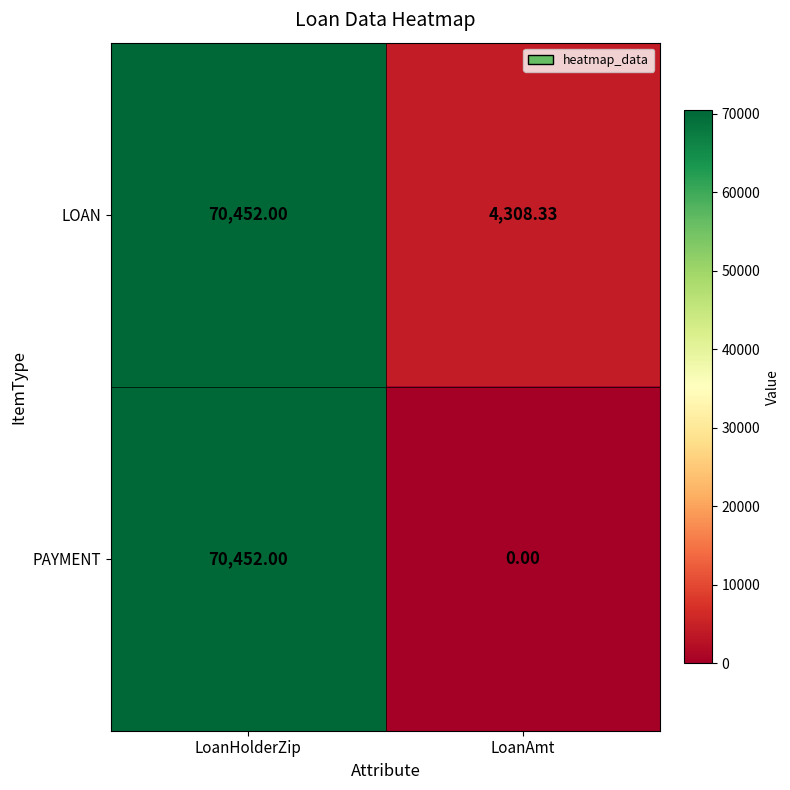

Which series has the widest spread of values?

PAYMENT